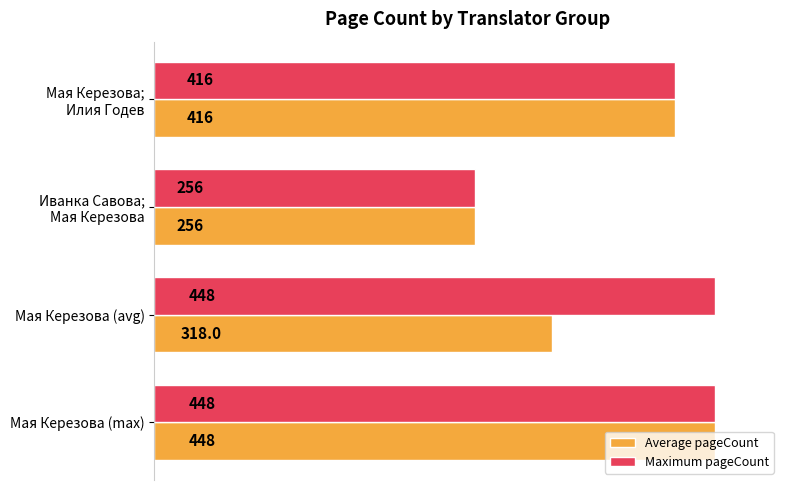

What is the minimum value shown in the chart?

256